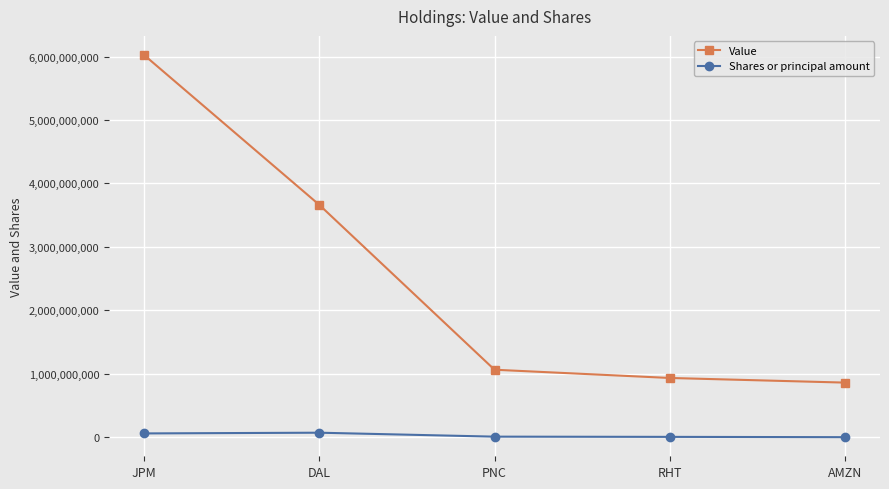

What are all the series names shown in the legend?

Value, Shares or principal amount